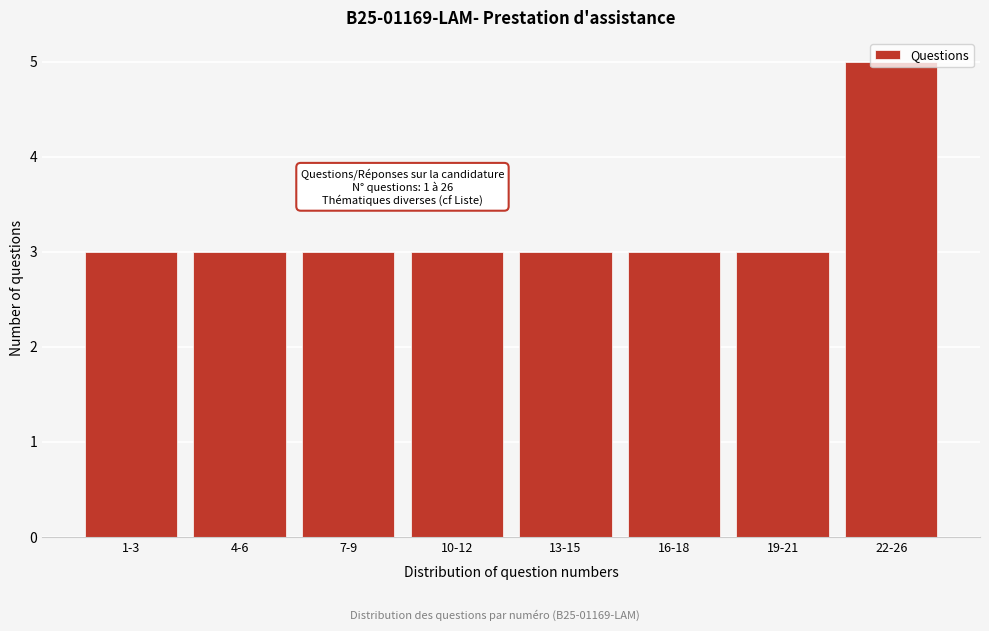

What is the label of the 5th bar from the left?

13-15